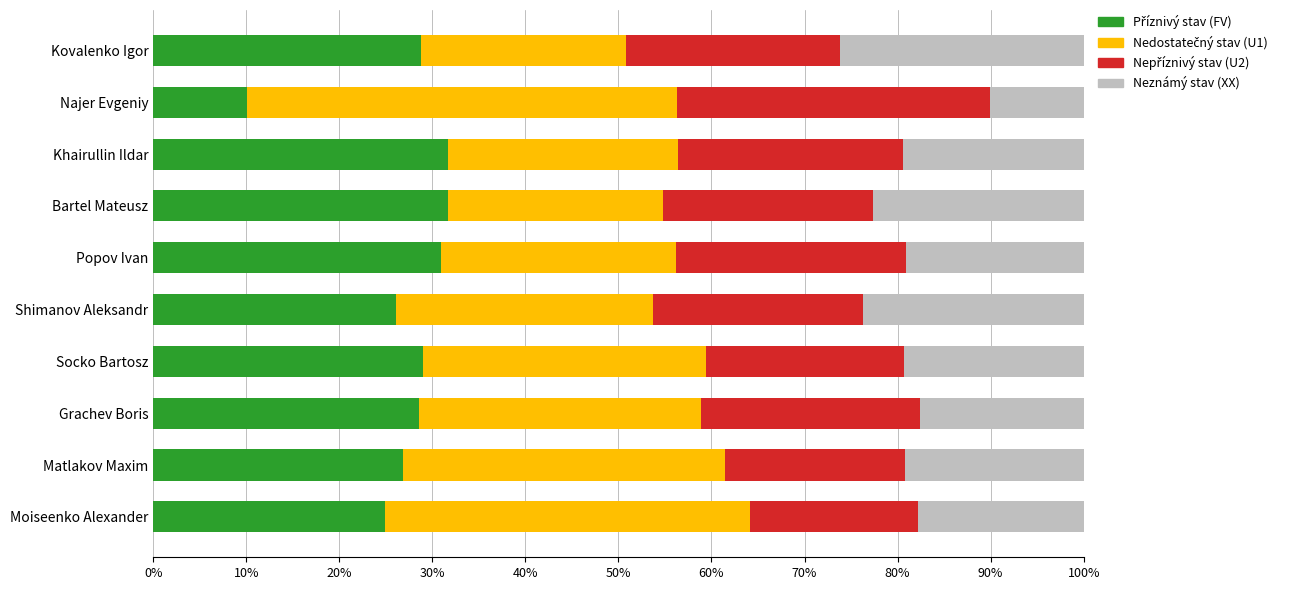

What is the total value across all series at Najer Evgeniy?

100.0